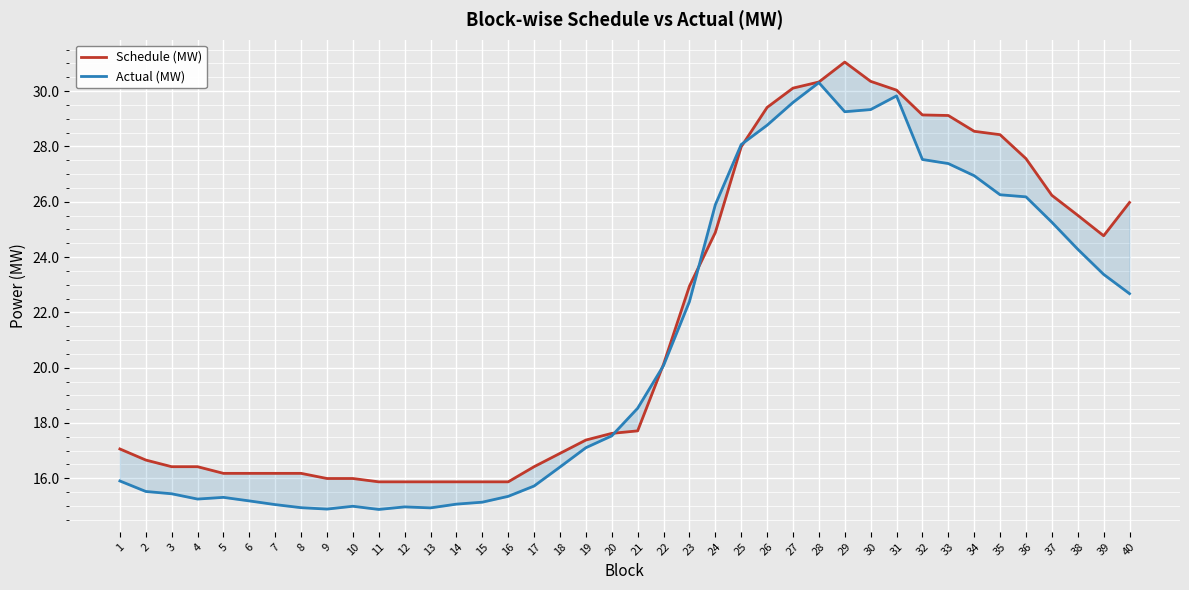

What is the value of the Schedule (MW) point at the 8th from the left?

16.2